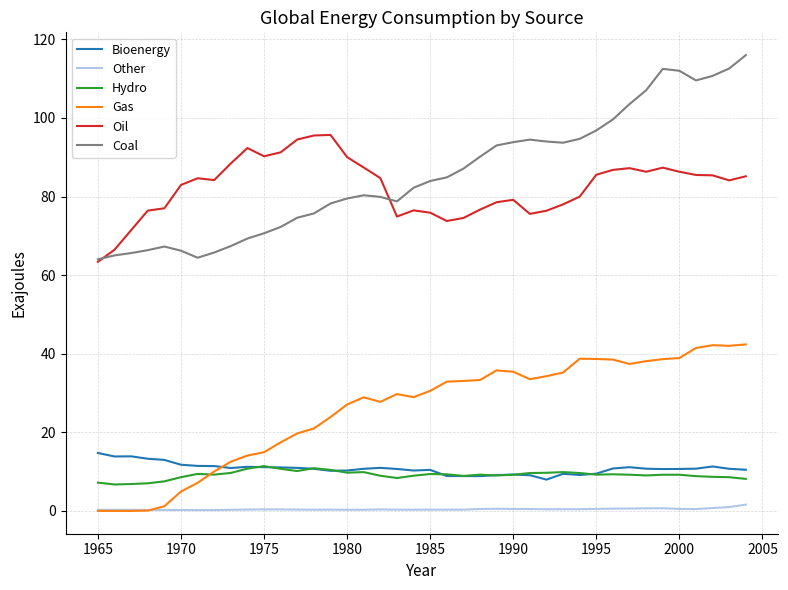

Which series has the largest range (max minus min)?

Coal